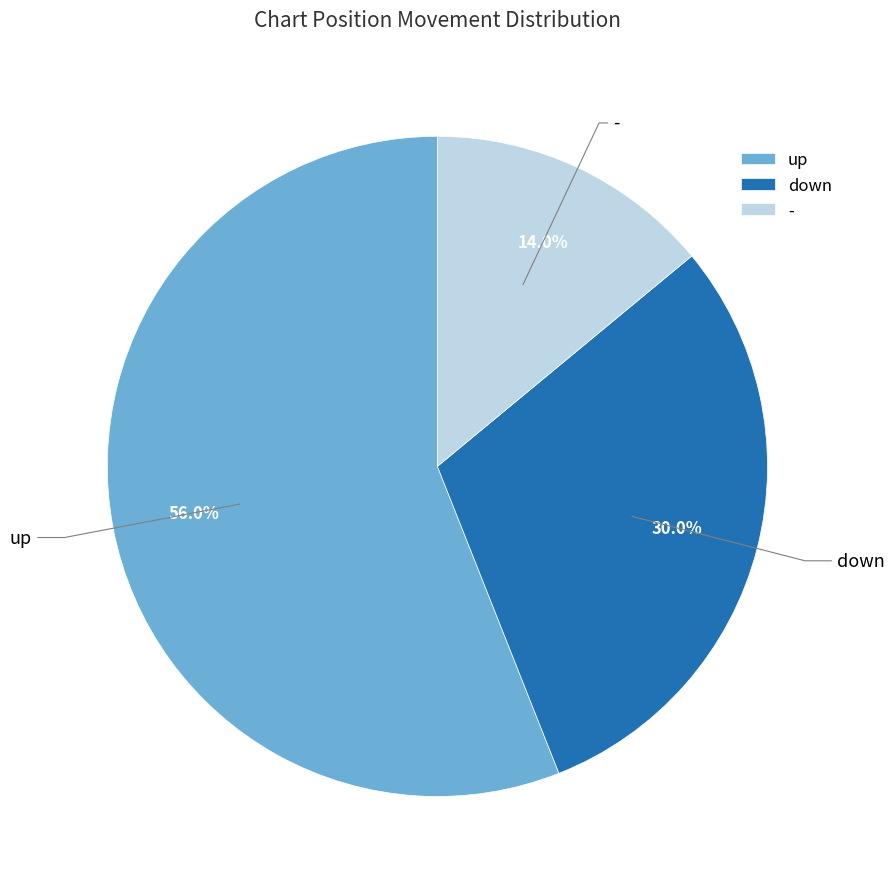

To the nearest percent, what is the combined percentage of - and up?

70%